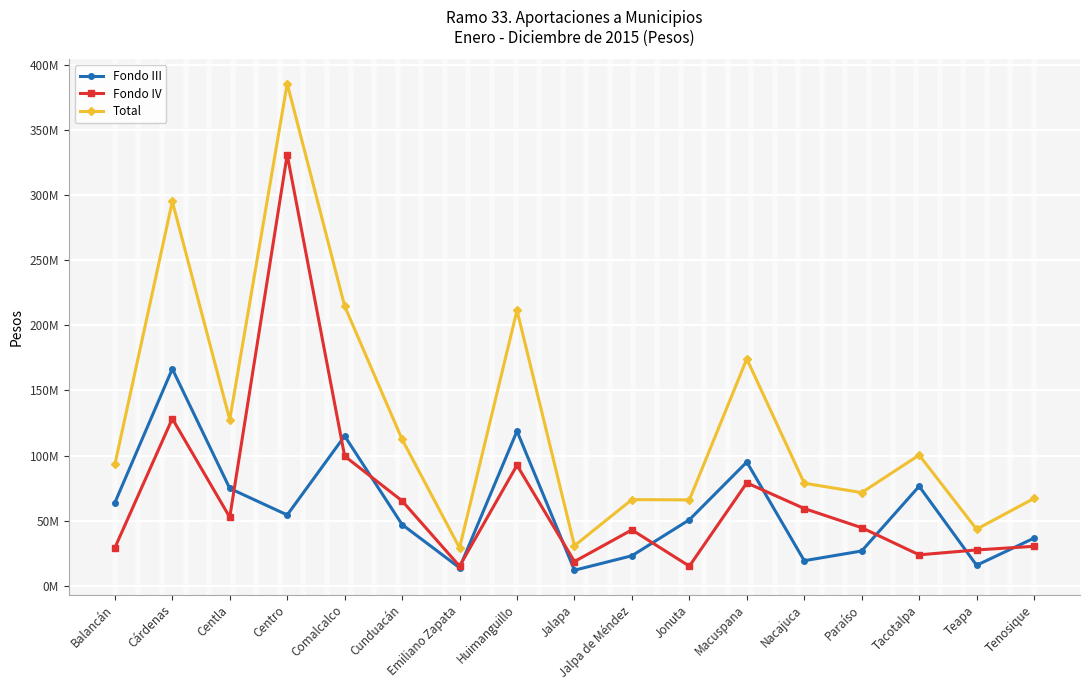

Which series has the largest range (max minus min)?

Total